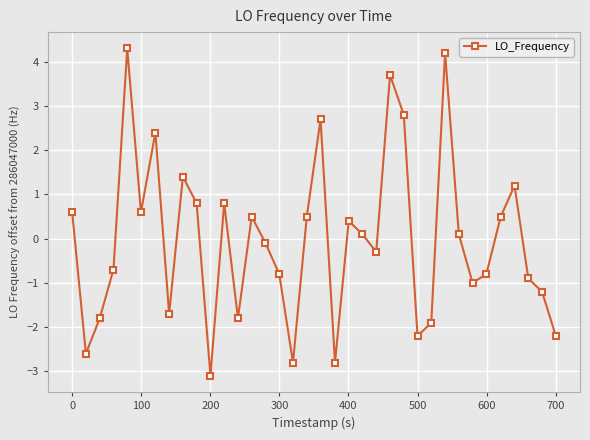

Is this an area chart (filled region under the line)?

No